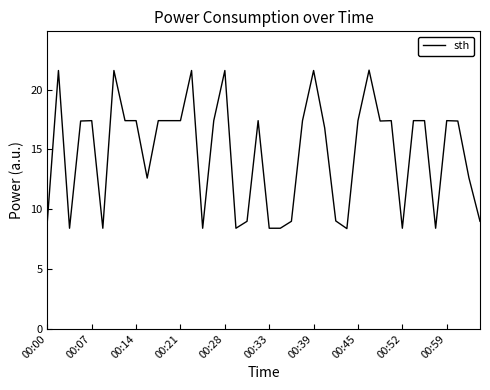

What is the minimum value shown in the chart?

8.4